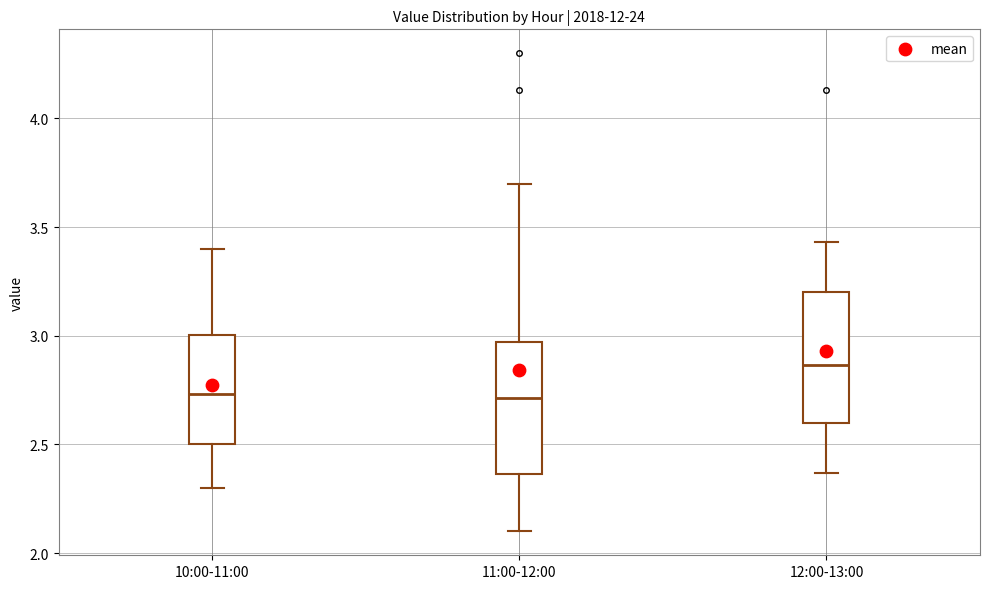

Reading left to right, transcribe this box plot: for each box, give where its median line is, the range the box spans, and where its two whiskers end, as read against the y-axis. The values are not printed on the chart, so give them approximately, as read against the axis.

10:00-11:00: median 2.75, box 2.50 to 3.00, whiskers 2.30 to 3.40
11:00-12:00: median 2.70, box 2.35 to 2.95, whiskers 2.10 to 3.70
12:00-13:00: median 2.85, box 2.60 to 3.20, whiskers 2.35 to 3.45